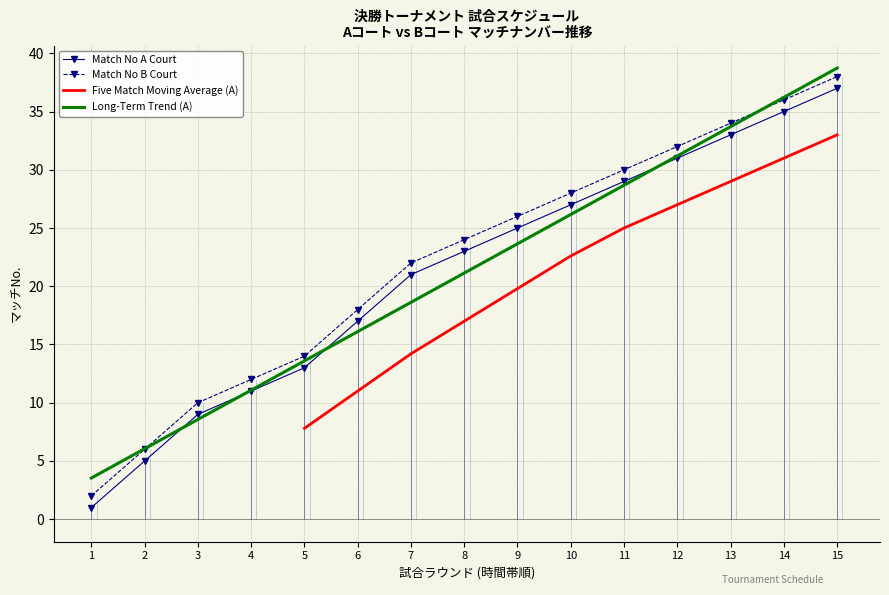

What is the difference between the second highest and second lowest values in the Match No B Court series?

30.0